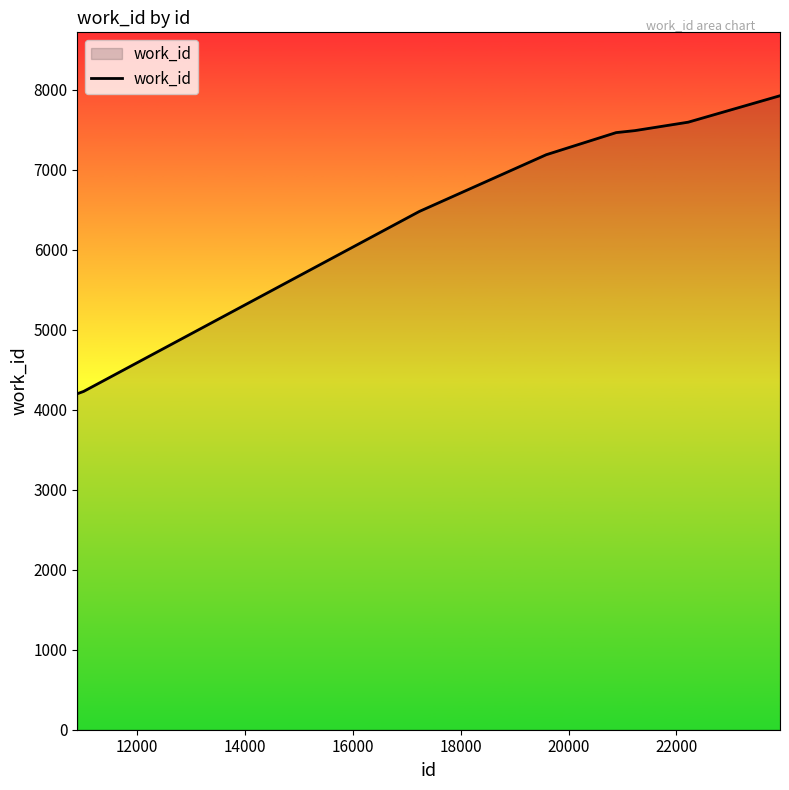

What is the greatest value displayed?

7924